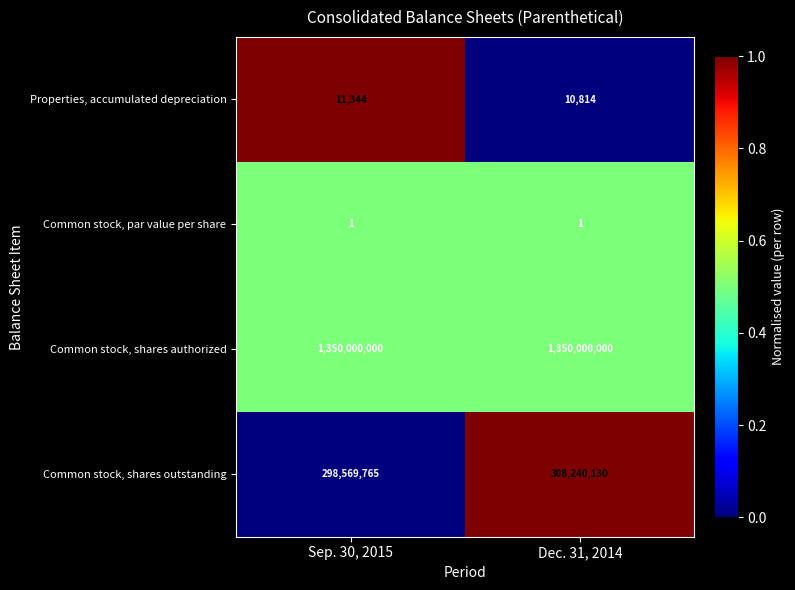

How many data points does each series have?

2